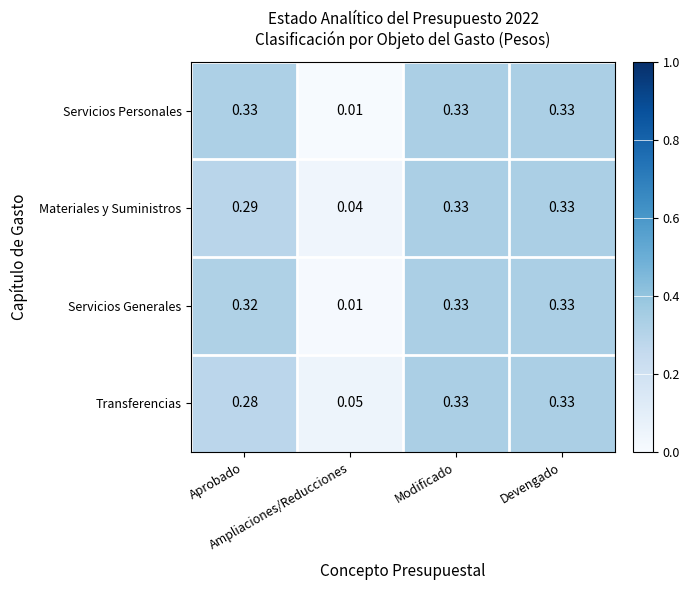

Which series has the largest total across all categories?

Servicios Personales